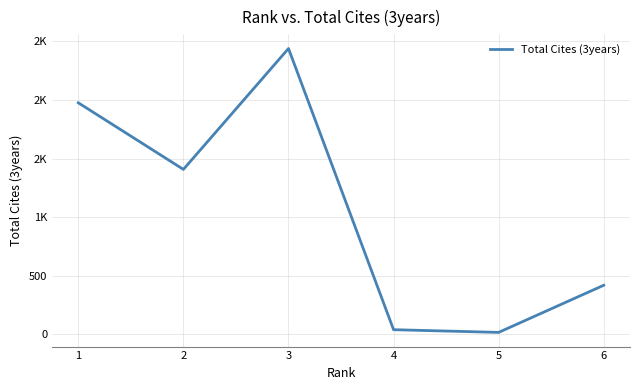

Is this an area chart (filled region under the line)?

No